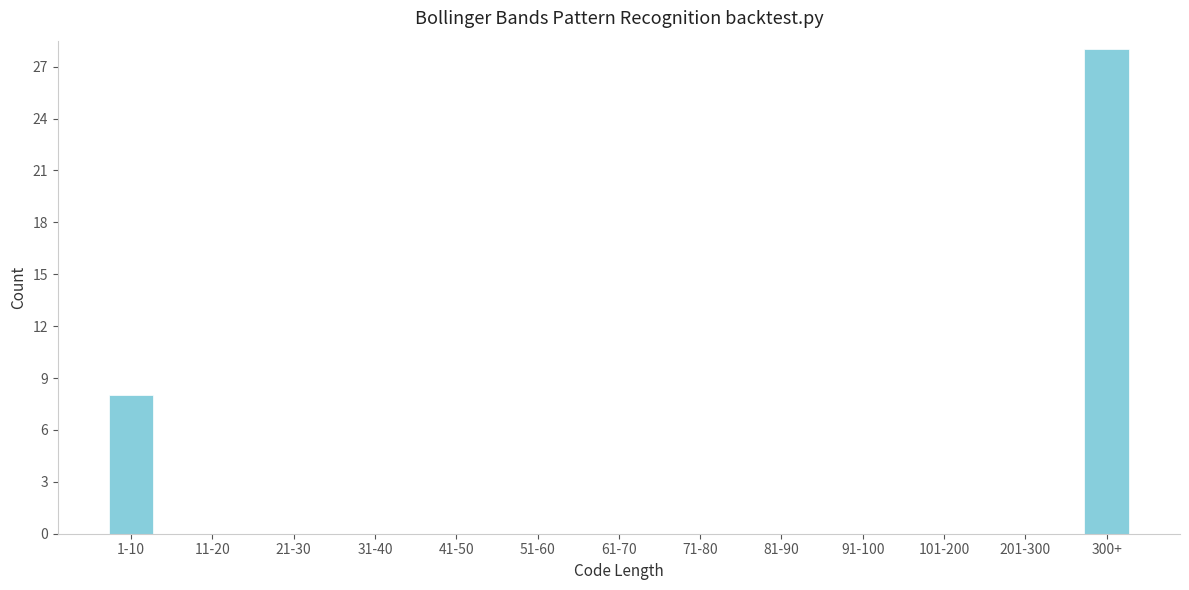

Reading right to left, transcribe all the data shown in this chart.

300+=28	201-300=0	101-200=0	91-100=0	81-90=0	71-80=0	61-70=0	51-60=0	41-50=0	31-40=0	21-30=0	11-20=0	1-10=8